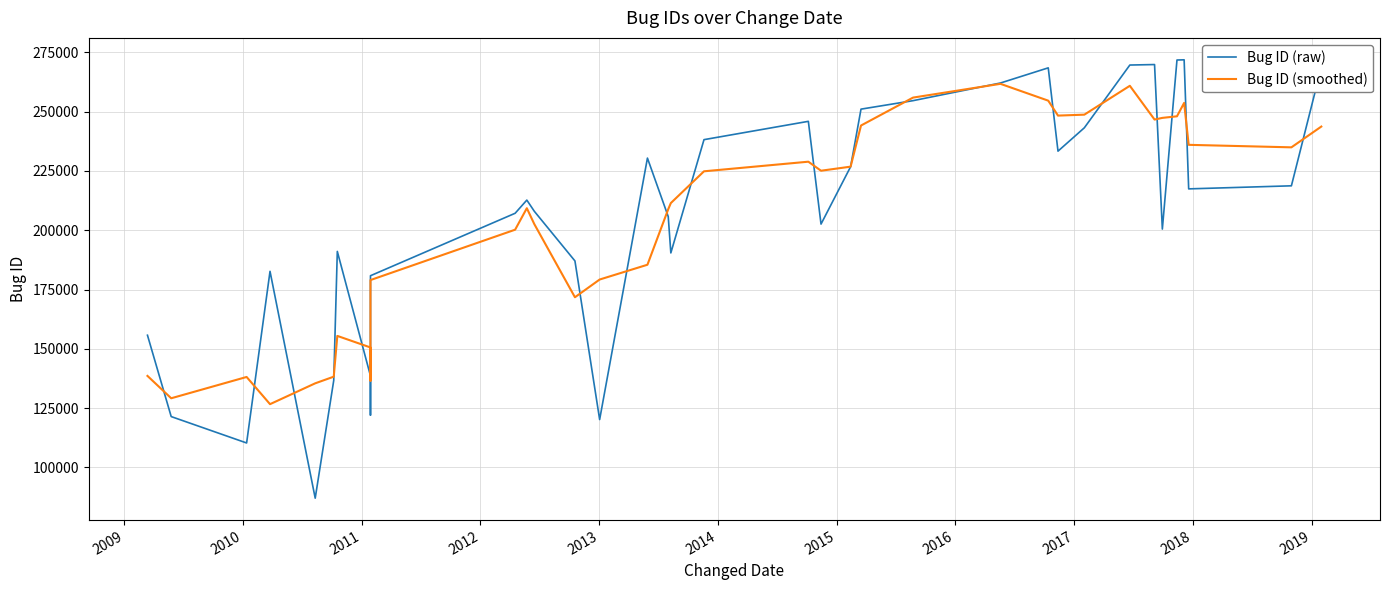

What is the sum of all Bug ID (smoothed) values?

7538598.0